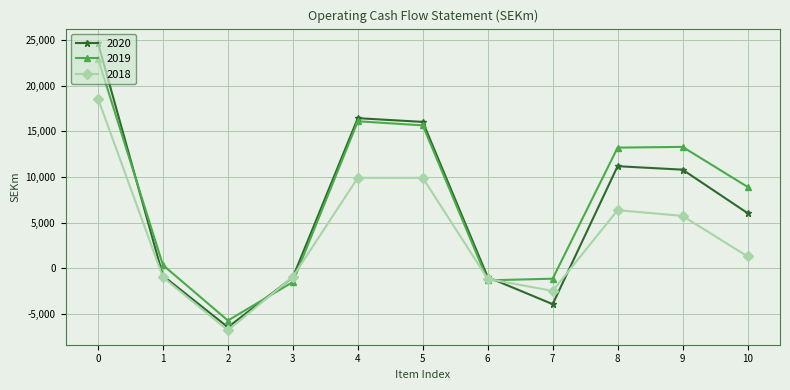

What is the total value across all series at 4?

42417